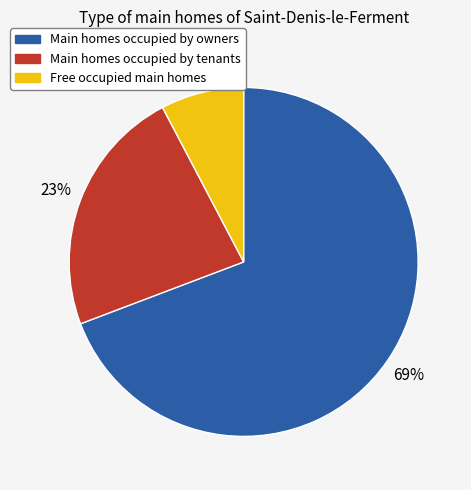

Does any single category account for the majority?

Yes